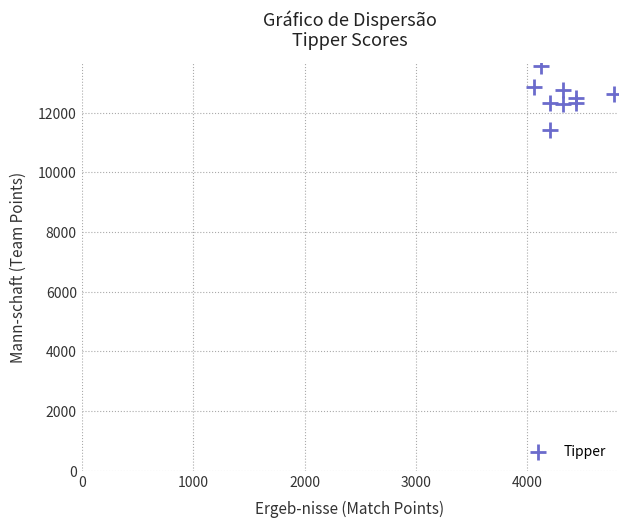

What is the average X value?

4320